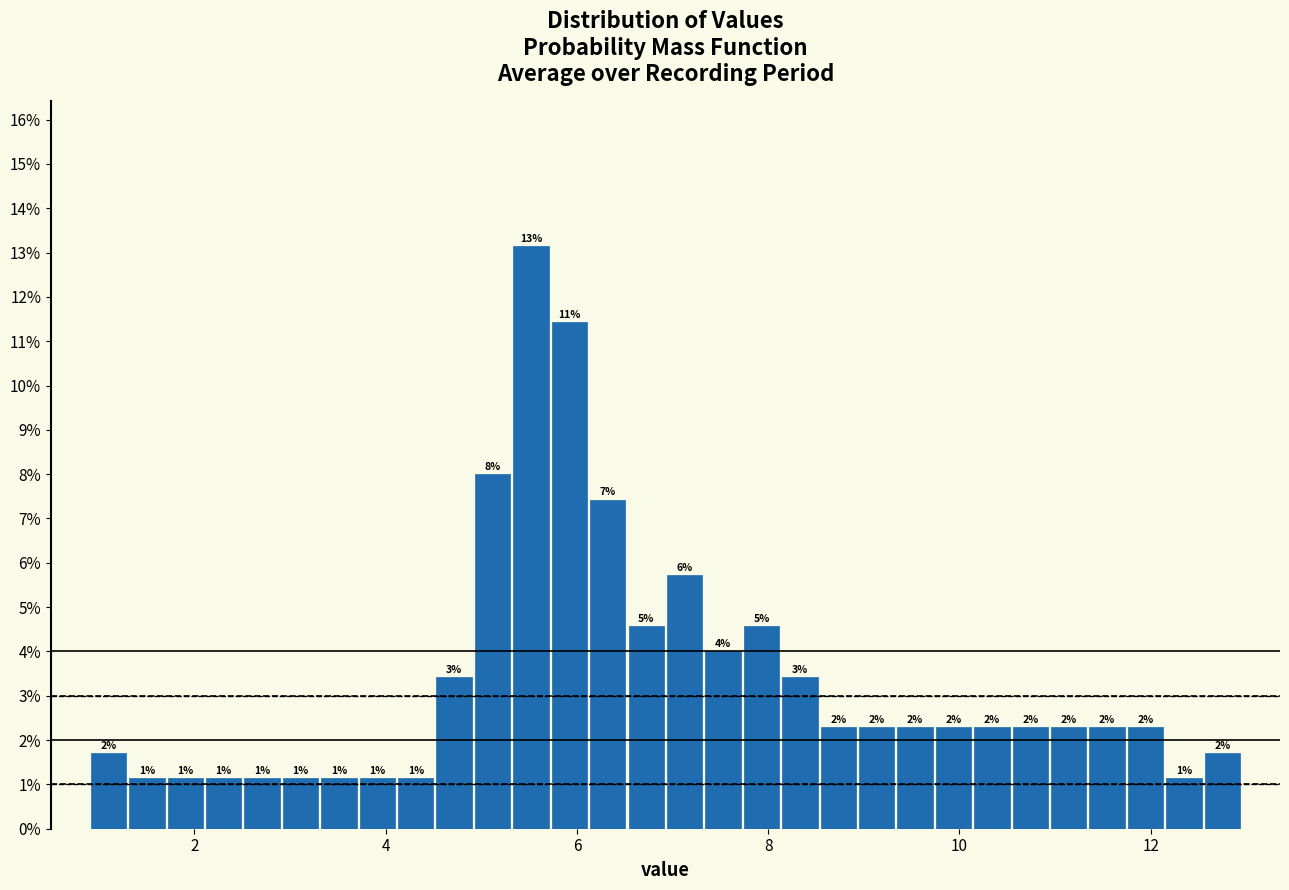

Read against the x-axis, roughly where is the centre of the tallest bar?

5.6